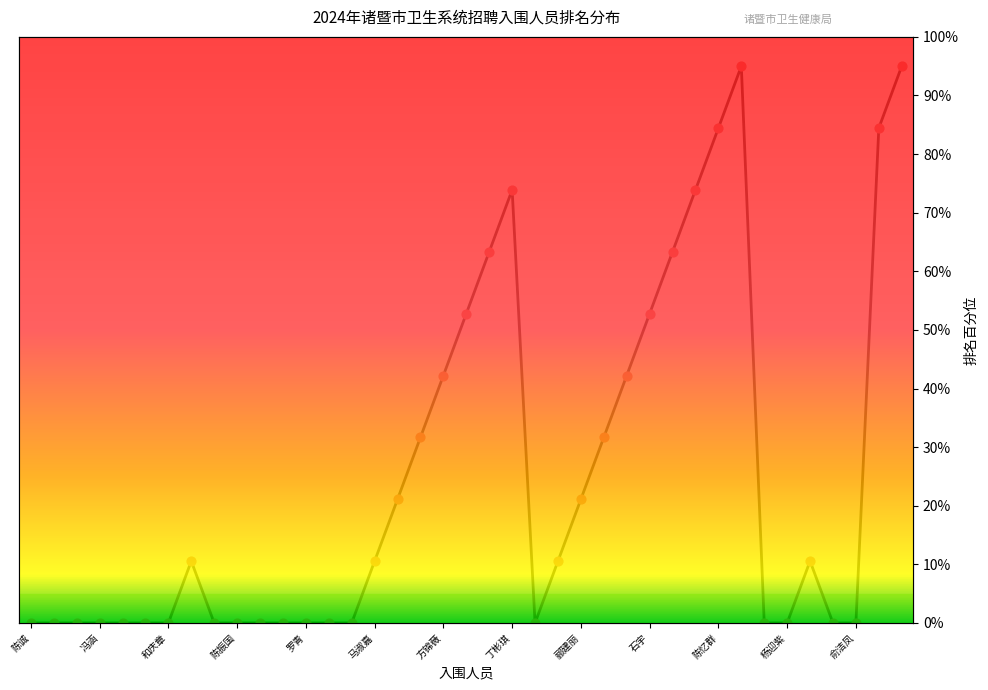

Which series has the largest total across all categories?

排名趋势